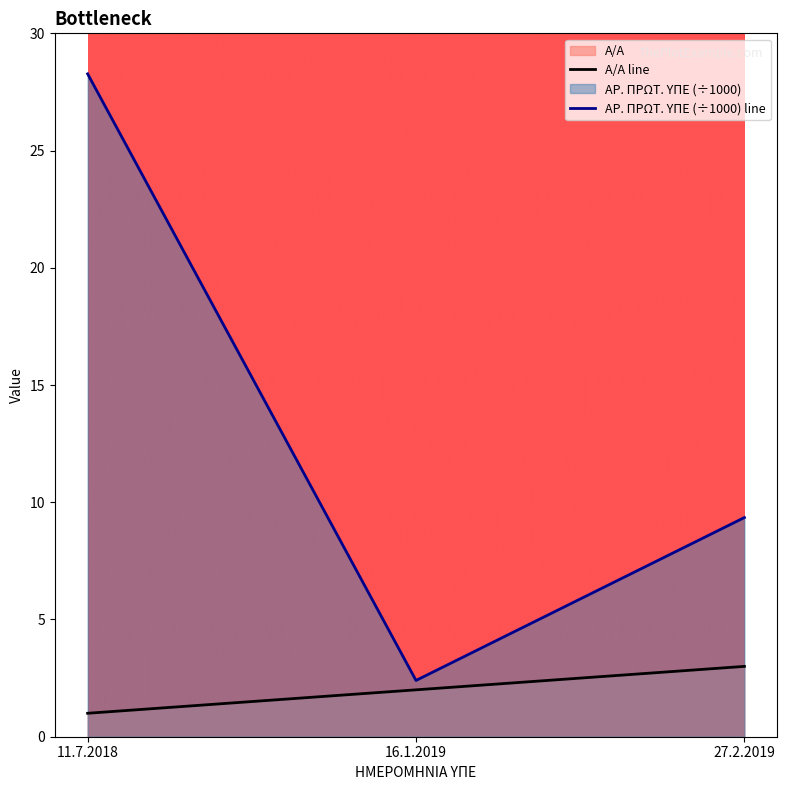

What is the average value of the AR. PROT. YPE series?

13.3